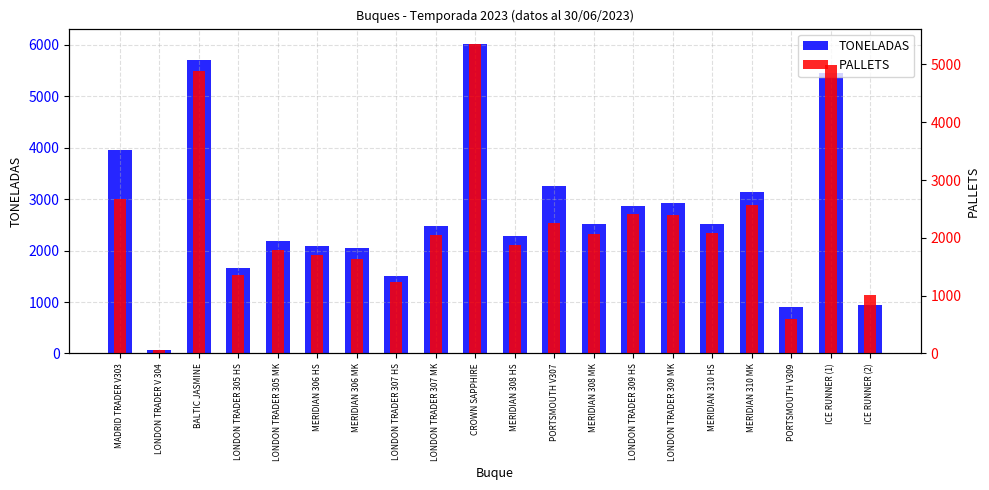

What position from the right is PORTSMOUTH V309?

3